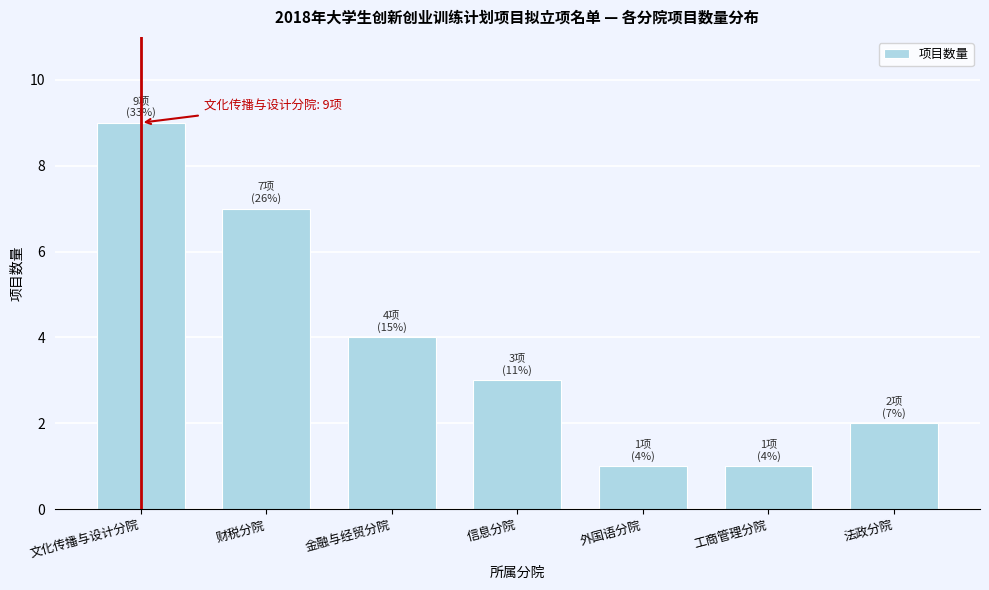

Reading left to right, what are all the values shown in this chart?

文化传播与设计分院=9	财税分院=7	金融与经贸分院=4	信息分院=3	外国语分院=1	工商管理分院=1	法政分院=2